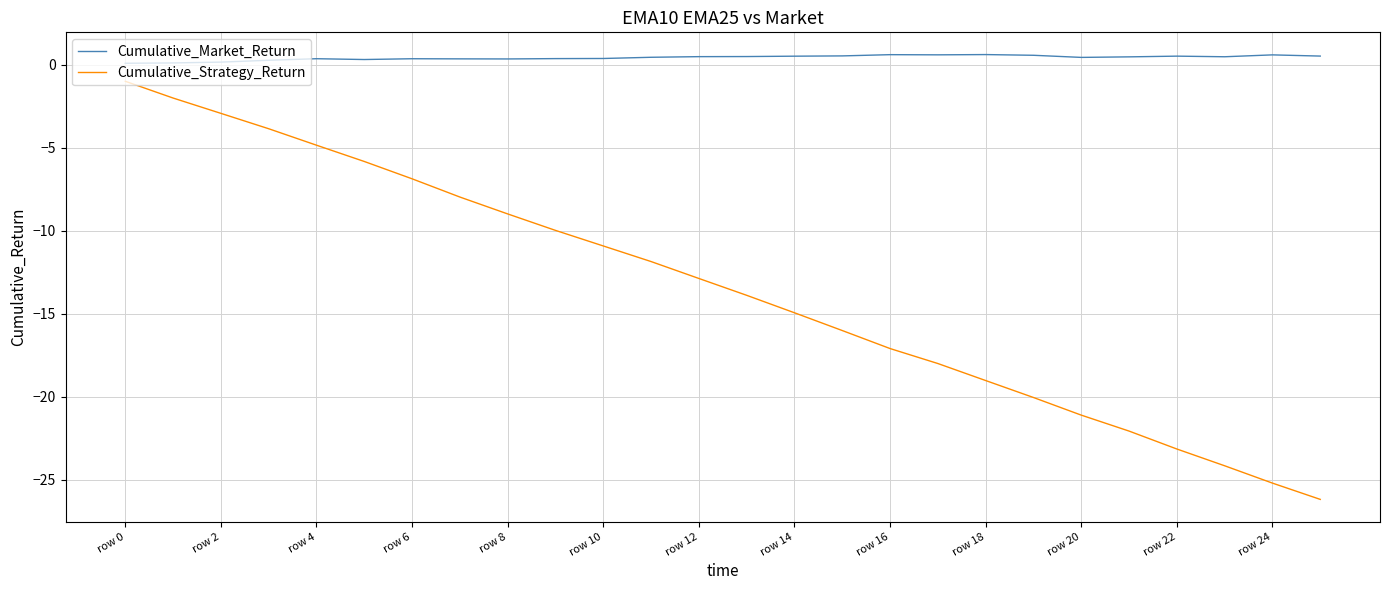

Which series has the widest spread of values?

Cumulative_Strategy_Return